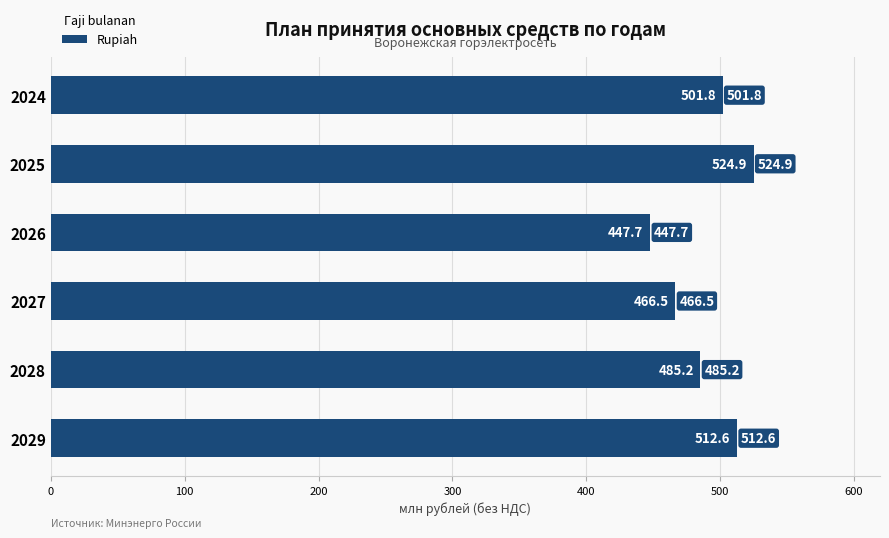

List the labels in order of value, largest first.

2025, 2029, 2024, 2028, 2027, 2026